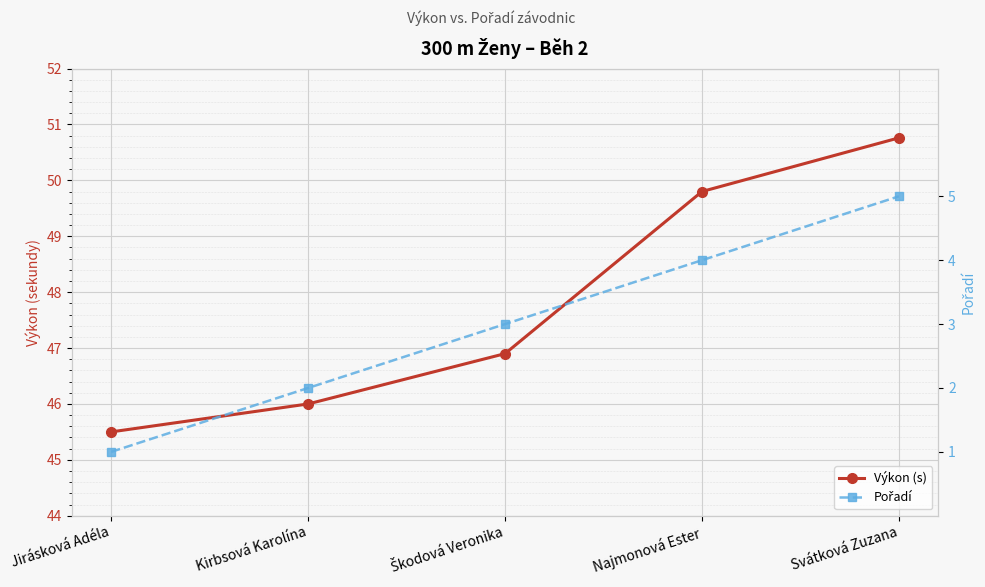

How many categories are shown in the chart?

5